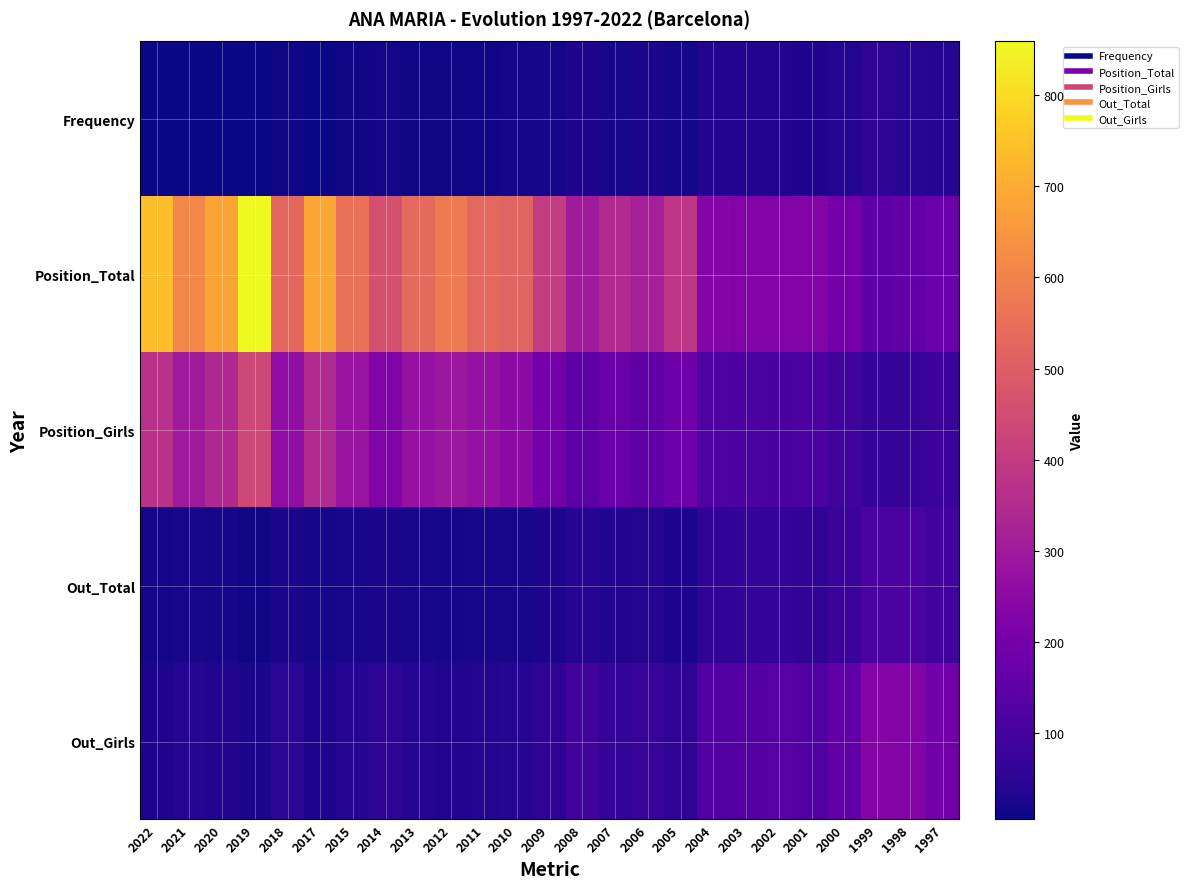

Reading left to right, transcribe all the data shown in this chart.

Frequency: 2022=6	2021=8	2020=7	2019=5	2018=11	2017=7	2015=10	2014=13	2013=10	2012=9	2011=11	2010=12	2009=17	2008=29	2007=20	2006=22	2005=16	2004=35	2003=35	2002=34	2001=30	2000=37	1999=52	1998=47	1997=40
Position_Total: 2022=742	2021=609	2020=683	2019=859	2018=526	2017=692	2015=555	2014=465	2013=534	2012=581	2011=531	2010=516	2009=402	2008=303	2007=346	2006=318	2005=382	2004=238	2003=231	2002=227	2001=230	2000=201	1999=154	1998=165	1997=178
Position_Girls: 2022=369	2021=299	2020=345	2019=438	2018=259	2017=348	2015=281	2014=226	2013=274	2012=289	2011=272	2010=254	2009=198	2008=146	2007=172	2006=152	2005=185	2004=119	2003=112	2002=108	2001=111	2000=90	1999=69	1998=71	1997=80
Out_Total: 2022=15	2021=19	2020=17	2019=11	2018=24	2017=14	2015=20	2014=25	2013=19	2012=16	2011=19	2010=20	2009=28	2008=45	2007=32	2006=36	2005=27	2004=60	2003=63	2002=65	2001=61	2000=77	1999=114	1998=109	1997=93
Out_Girls: 2022=30	2021=39	2020=34	2019=23	2018=49	2017=30	2015=40	2014=52	2013=39	2012=33	2011=38	2010=41	2009=57	2008=93	2007=67	2006=75	2005=56	2004=125	2003=131	2002=135	2001=125	2000=158	1999=235	1998=229	1997=192